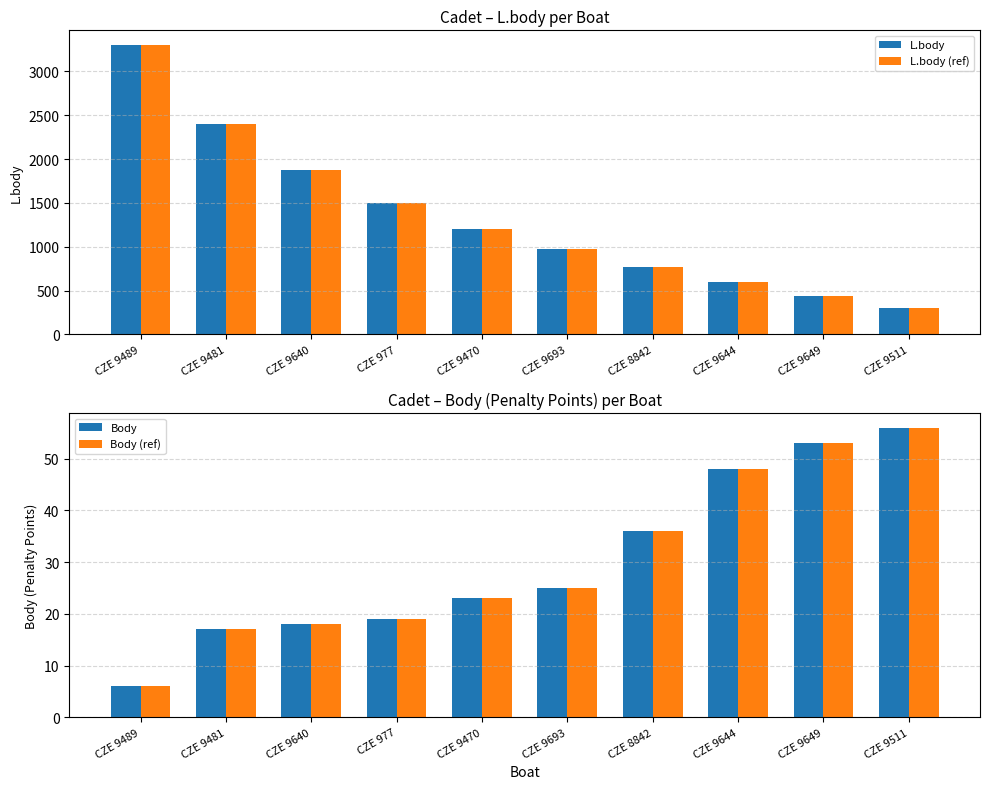

How many distinct data groups are displayed?

4